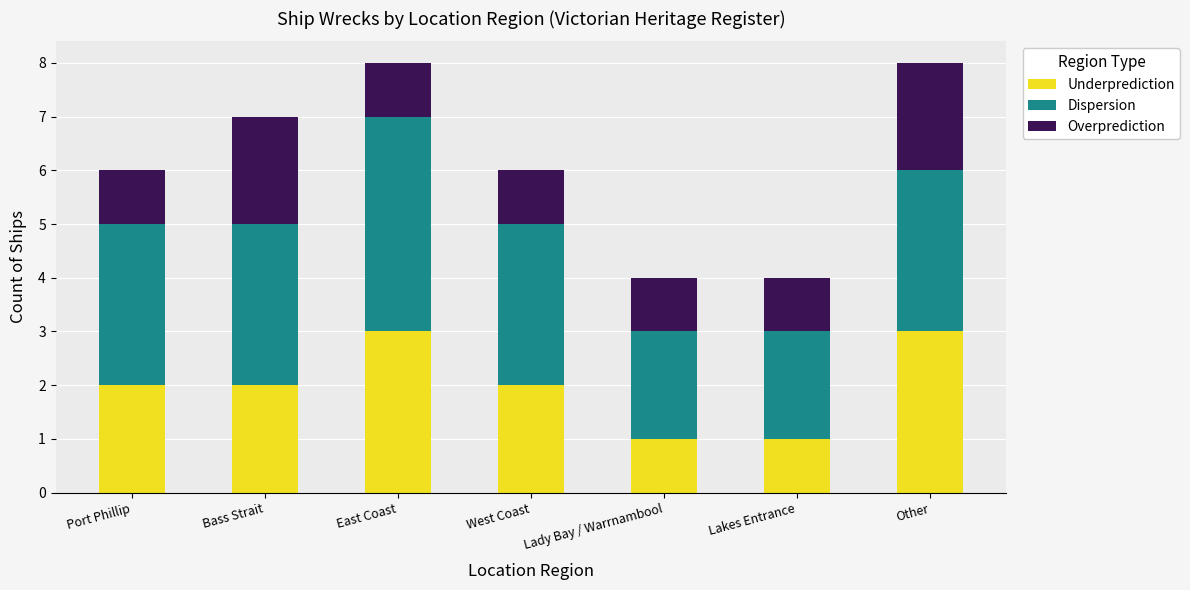

Does the chart contain any negative values?

No